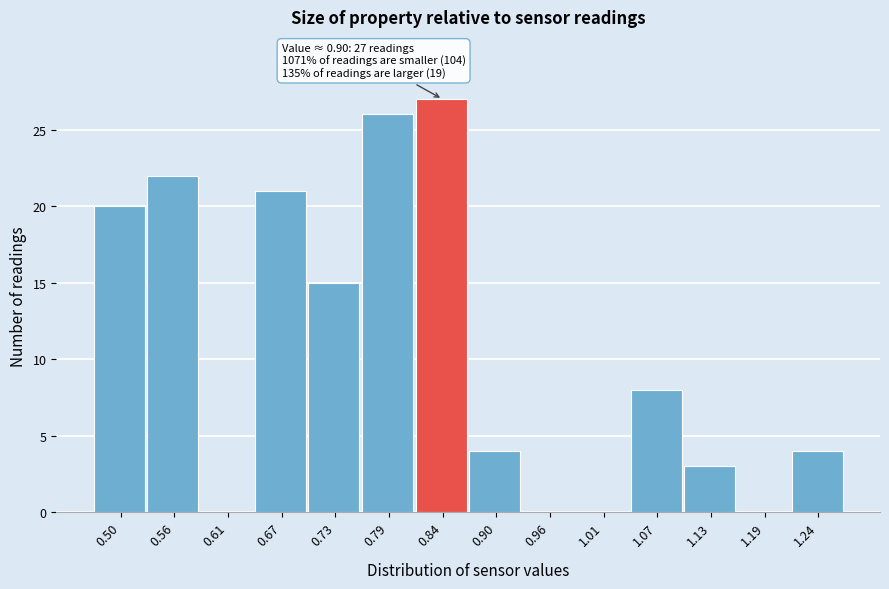

Reading right to left, extract all data points from this chart.

1.24=4	1.19=0	1.13=3	1.07=8	1.01=0	0.96=0	0.90=4	0.84=27	0.79=26	0.73=15	0.67=21	0.61=0	0.56=22	0.50=20